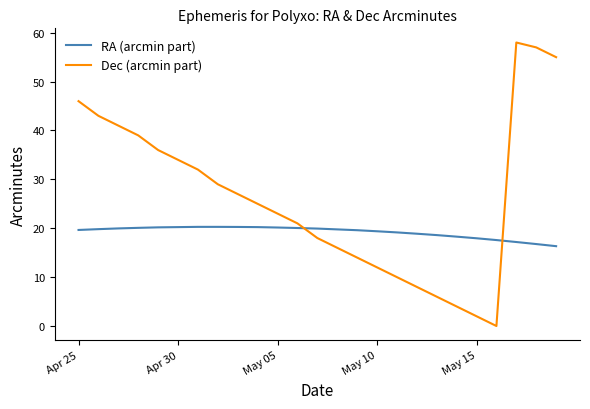

List the series in order of their peak value, lowest first.

RA (arcmin part), Dec (arcmin part)